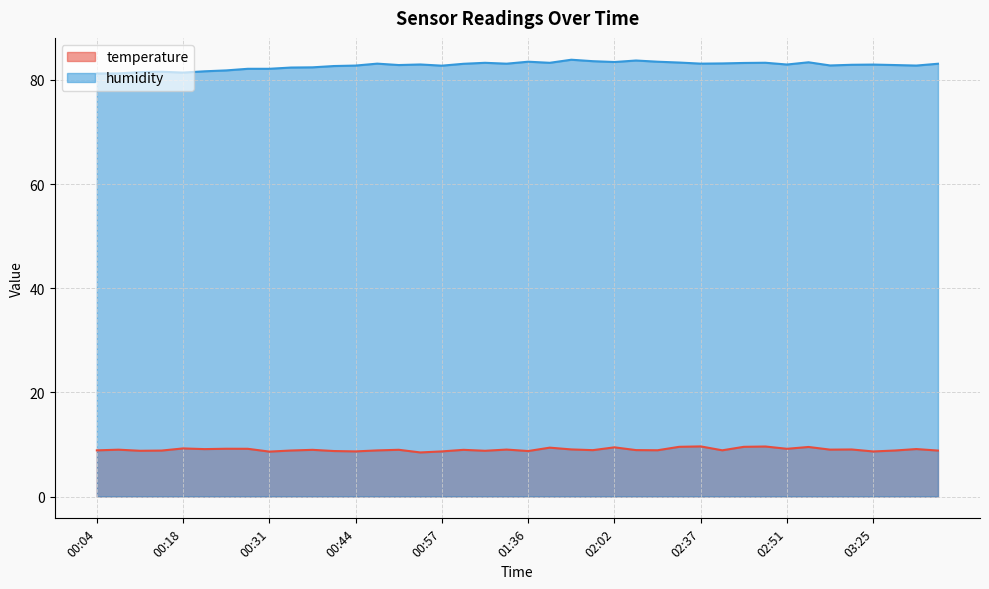

What is the average value of the humidity series?

82.8